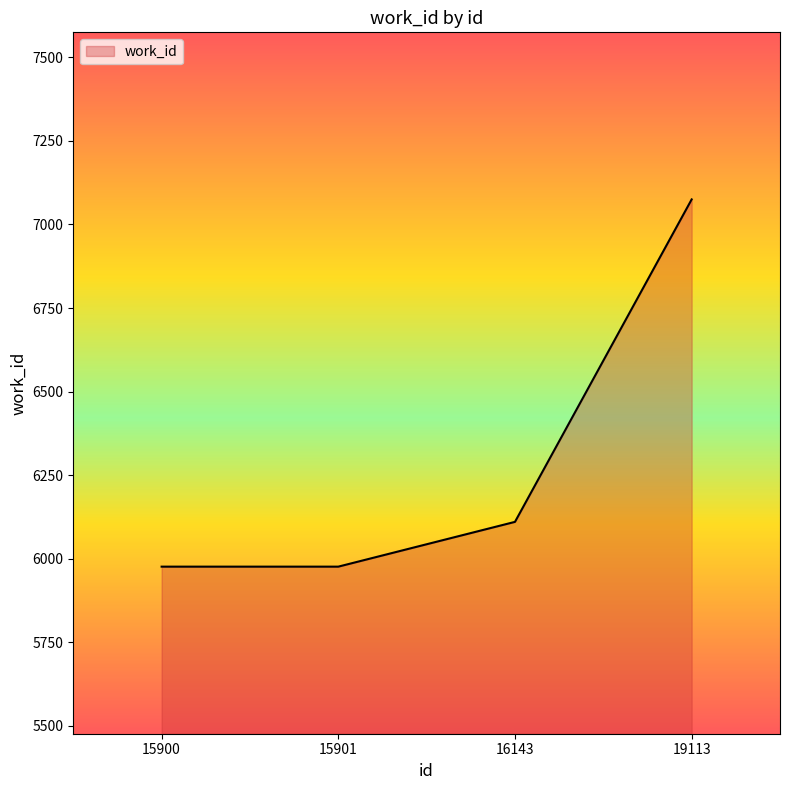

True or false: the data shows 4106 at 19113.

False